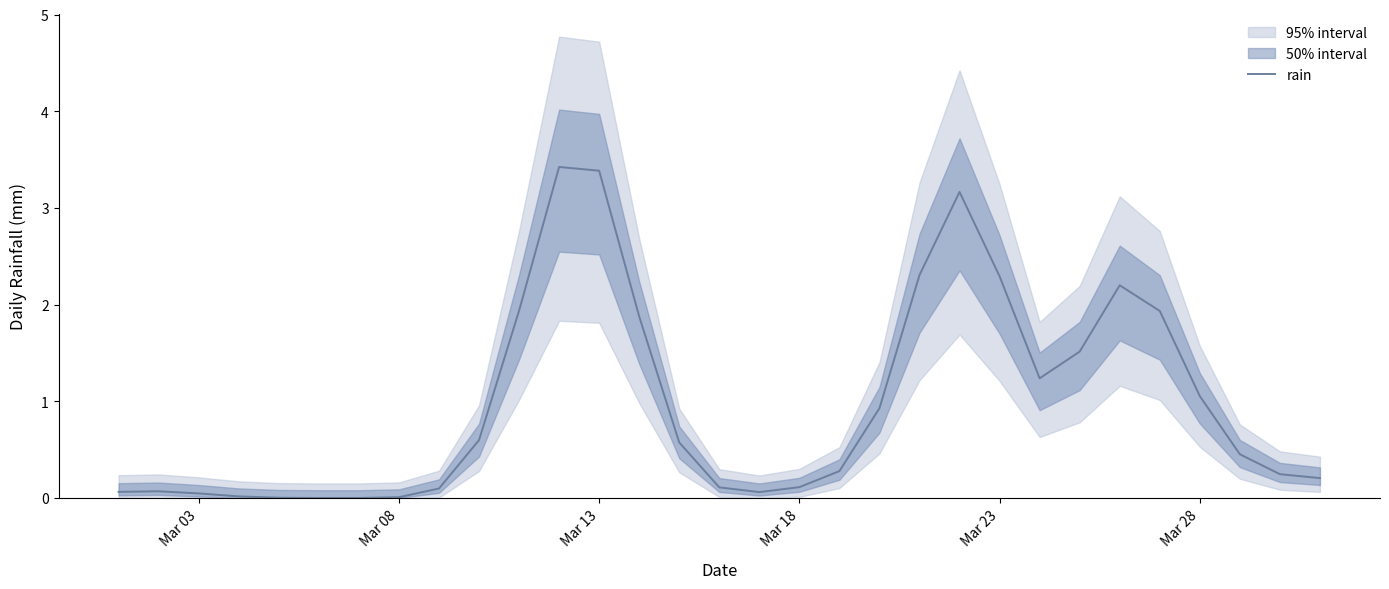

What is the average value?

1.0